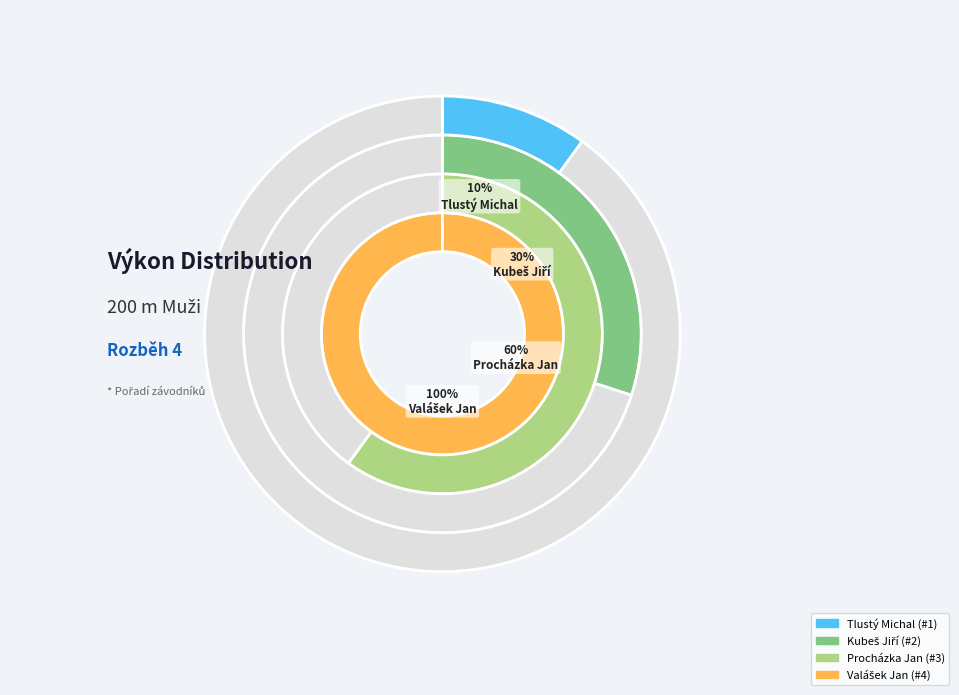

Is there a majority slice in this chart?

No